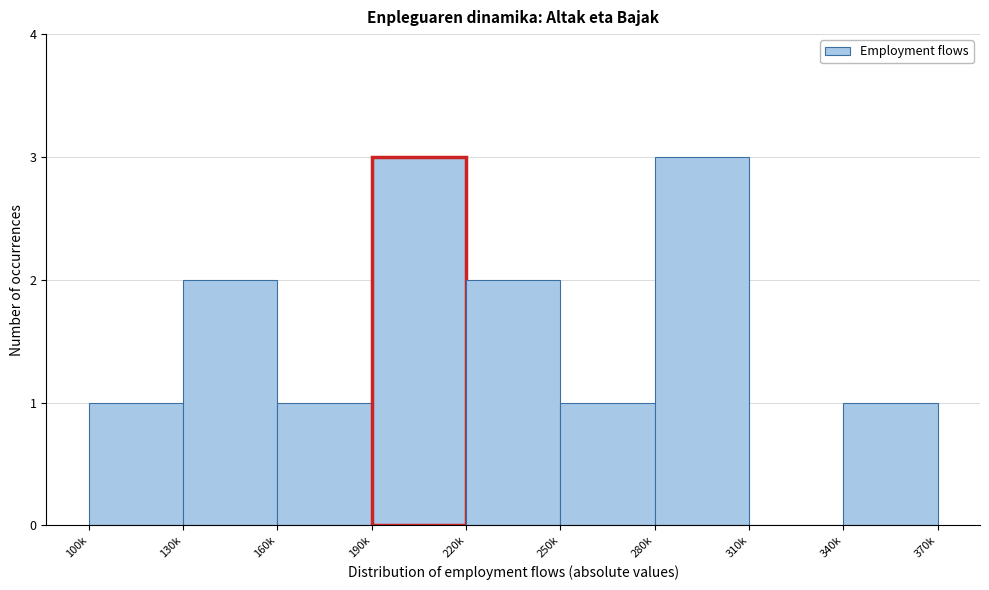

Reading left to right, list all the values displayed in this chart.

100k=1	130k=2	160k=1	190k=3	220k=2	250k=1	280k=3	310k=0	340k=1